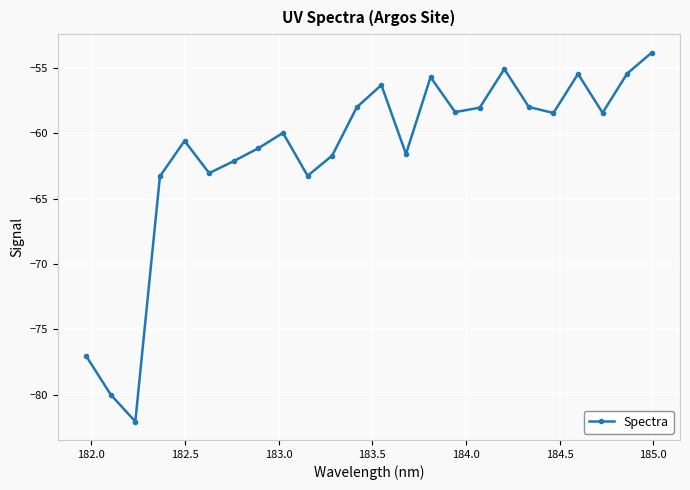

What is the greatest value displayed?

-53.8